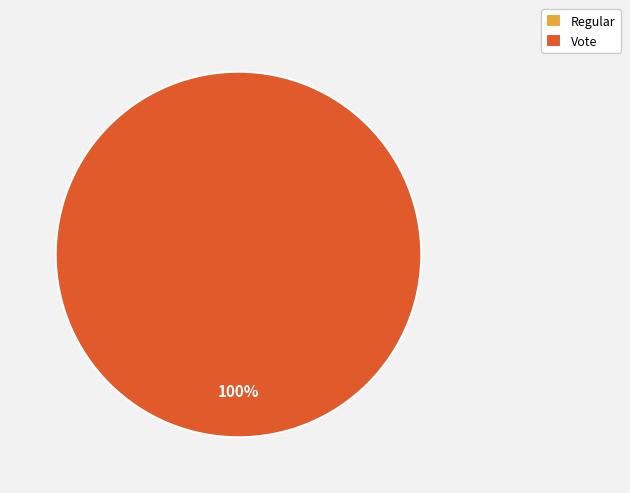

True or false: Regular accounts for 0% of the total.

True